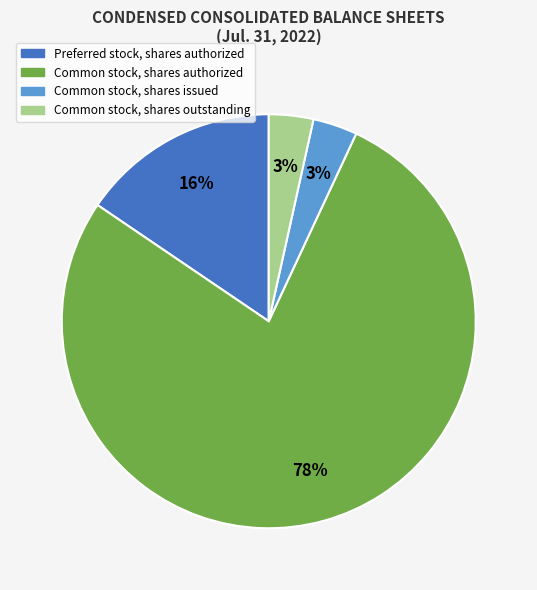

Is there a majority slice in this chart?

Yes